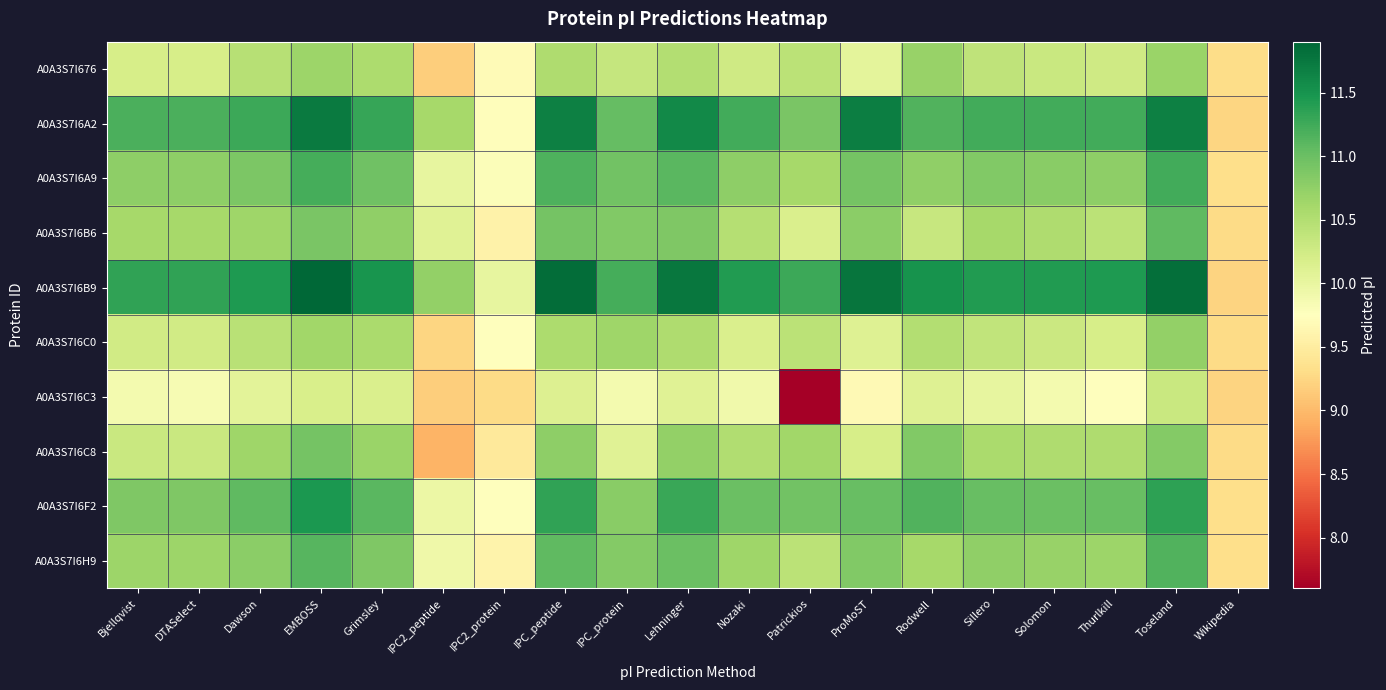

What is the difference between the highest and lowest values at Lehninger?

1.7